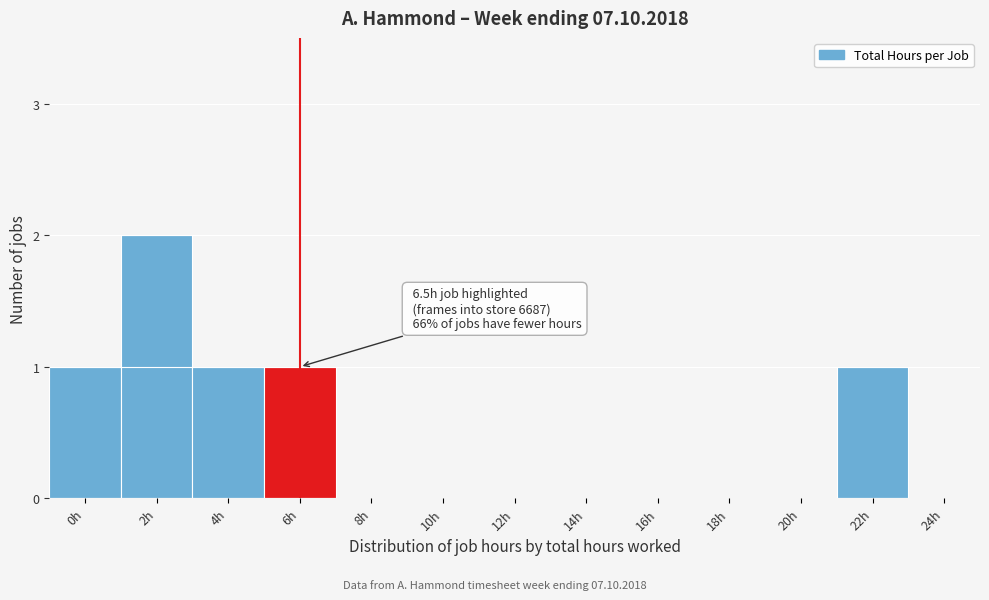

Reading left to right, list all the values displayed in this chart.

0h=1	2h=2	4h=1	6h=1	8h=0	10h=0	12h=0	14h=0	16h=0	18h=0	20h=0	22h=1	24h=0